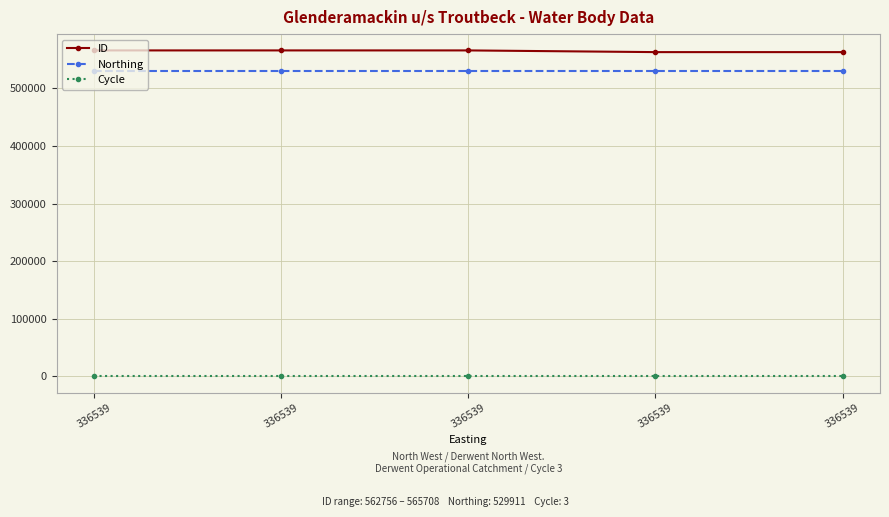

True or false: Cycle and ID intersect in this chart.

False